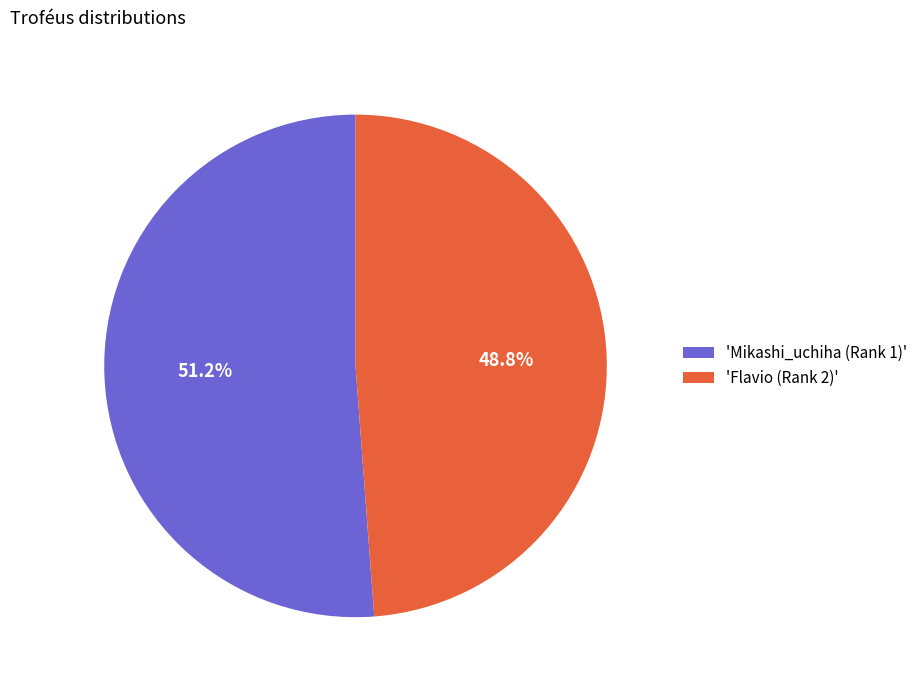

Is the sum of 'Mikashi_uchiha (Rank 1)' and 'Flavio (Rank 2)' greater than half?

Yes